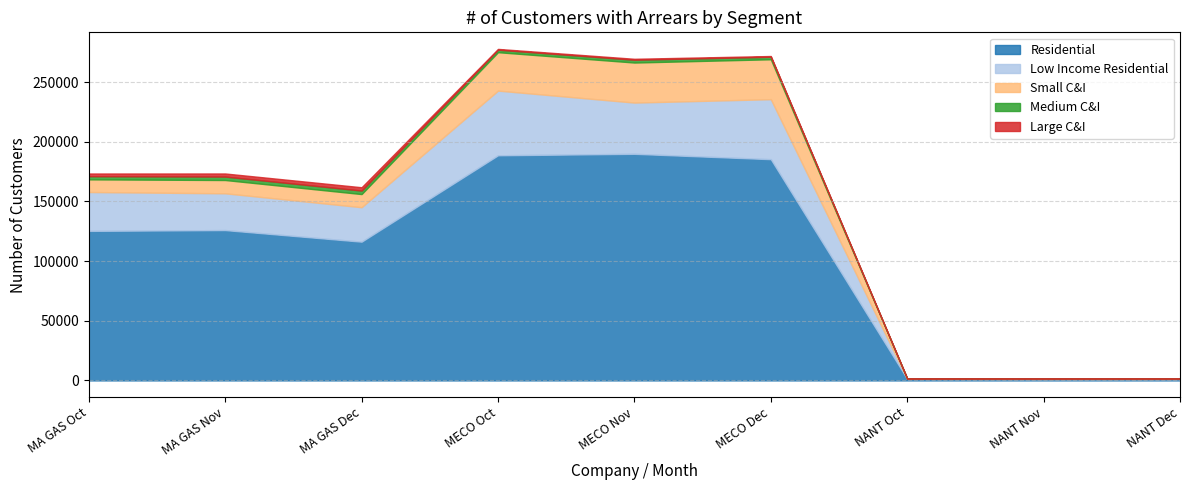

True or false: Residential and Small C&I intersect in this chart.

False